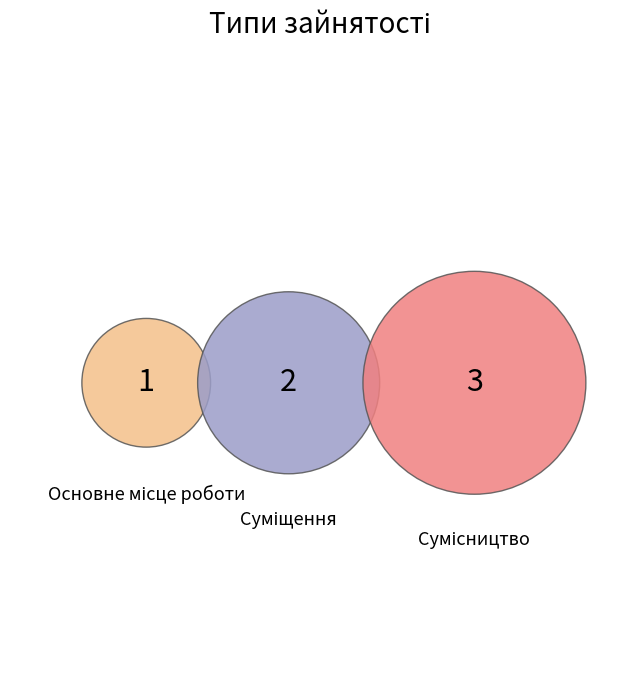

To the nearest percent, what is the difference between the largest and smallest slice percentages?

33%